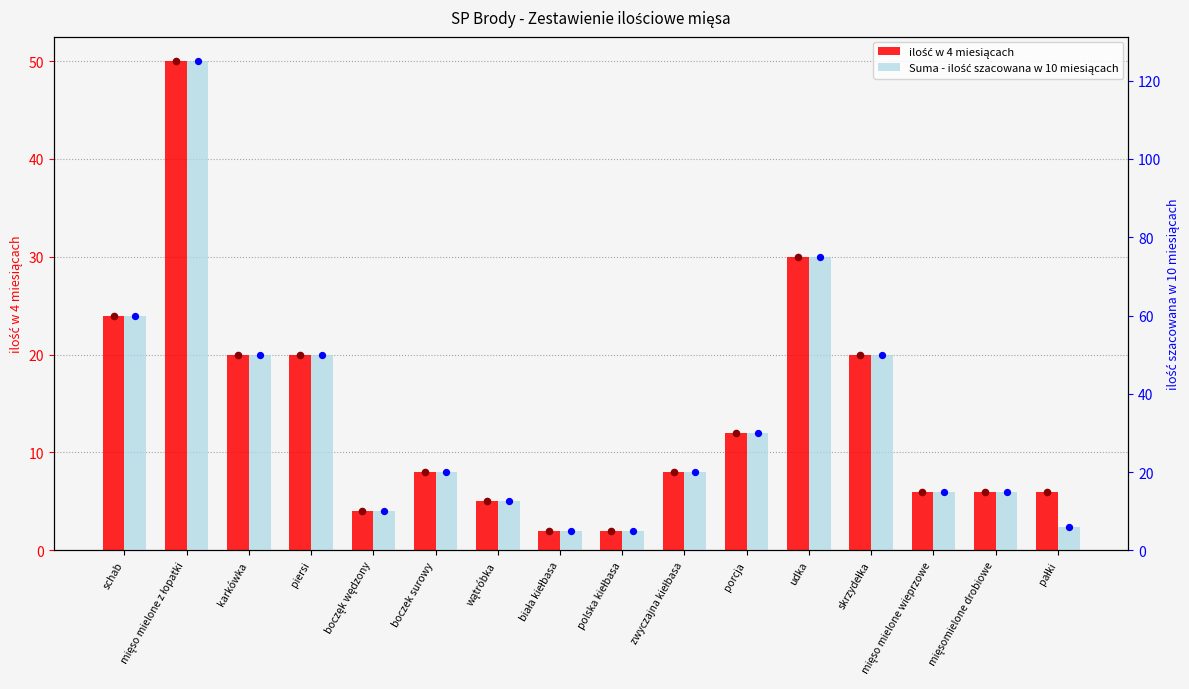

Which series contains the lowest Y value?

ilość w 4 miesiącach